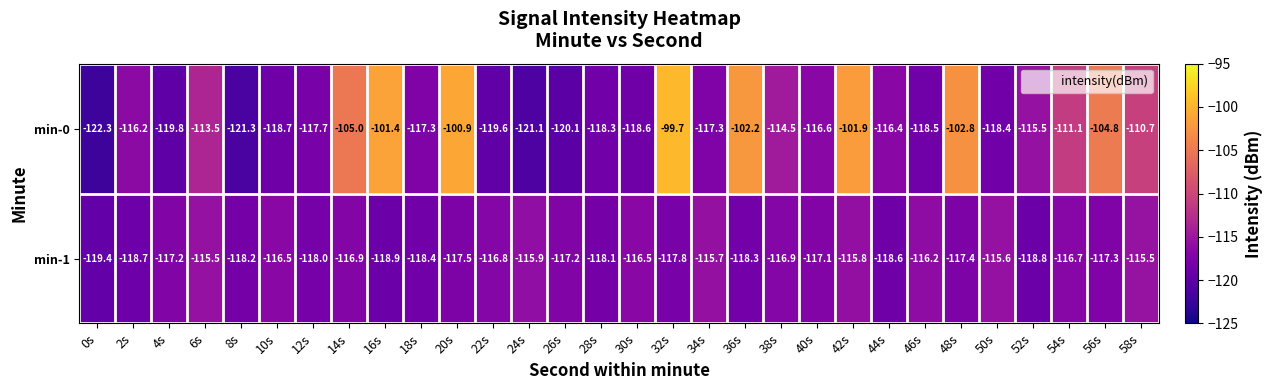

Which series has the largest total across all categories?

min-0